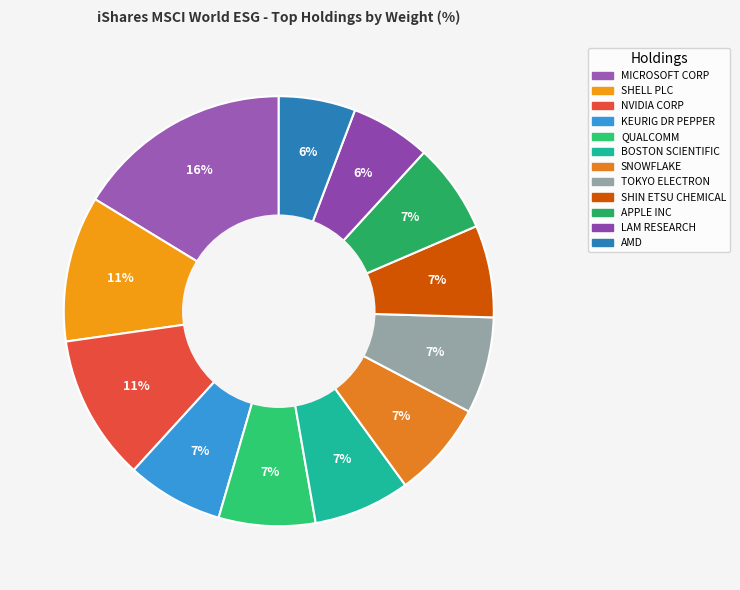

What is the smallest slice in the pie chart?

AMD